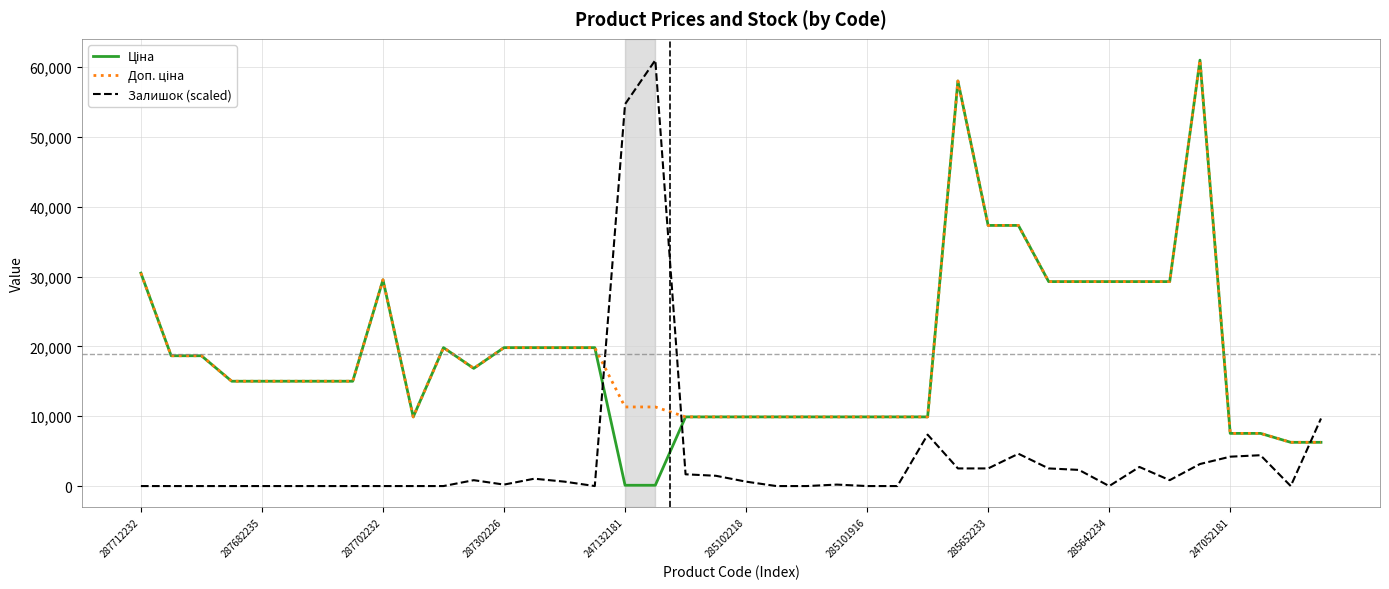

What is the greatest value displayed?

61024.7